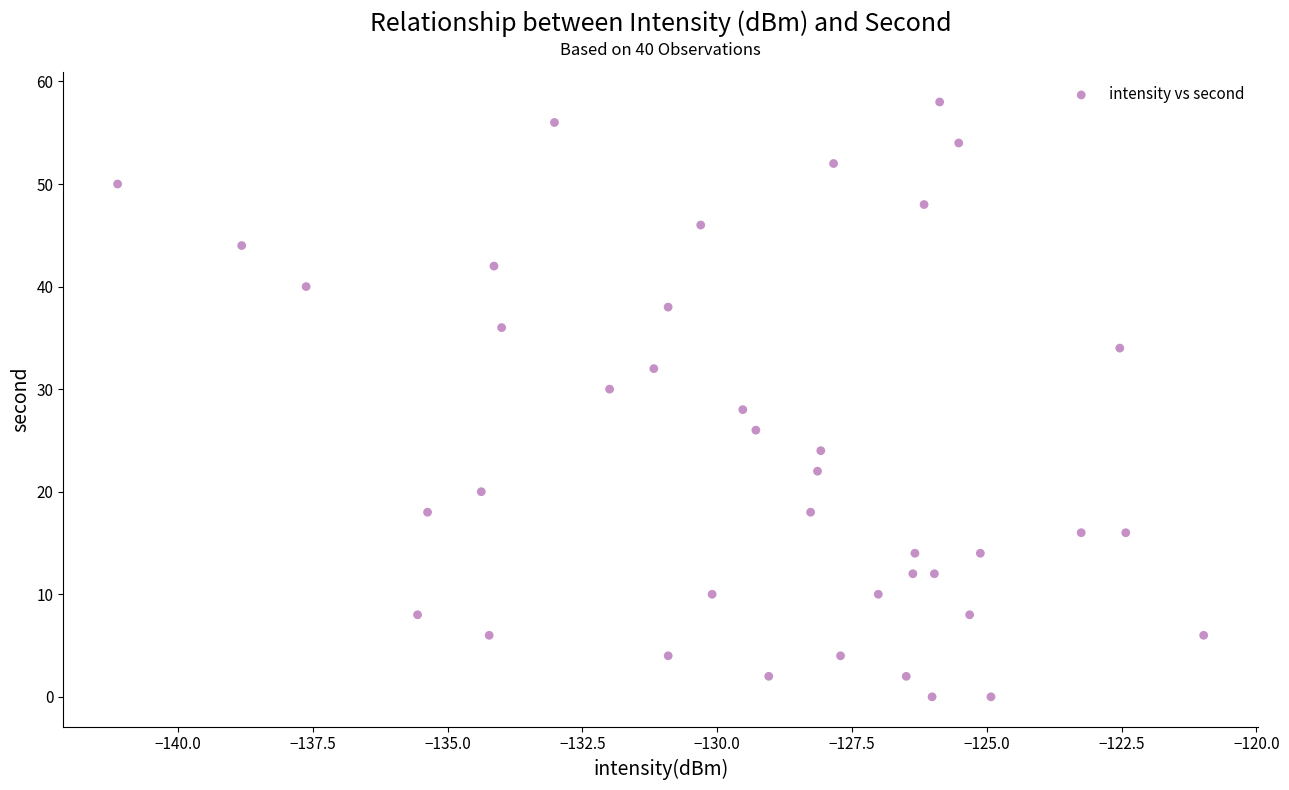

How many points are shown in the scatter plot?

40